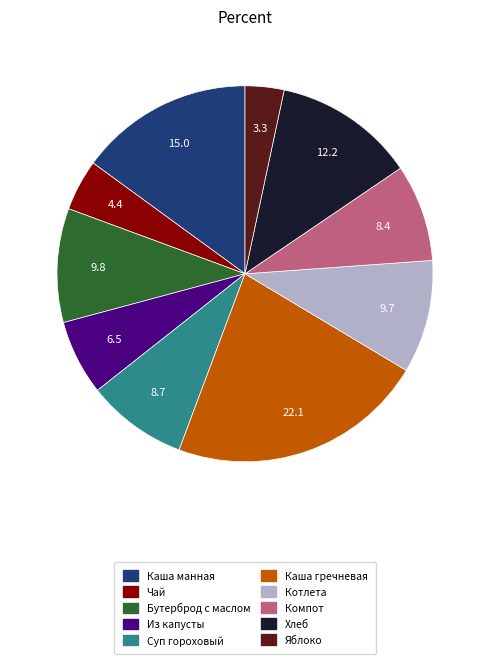

True or false: Каша манная accounts for 15% of the total.

True